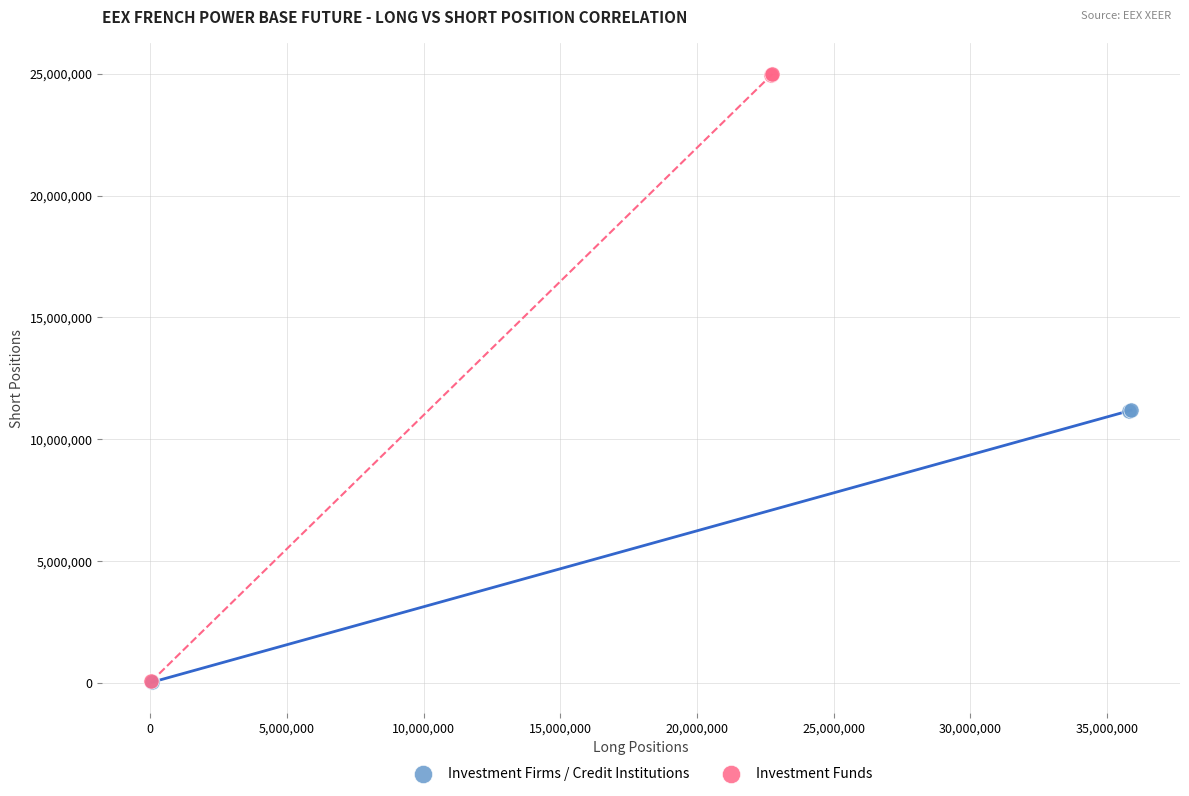

Which series has the largest Y range (max minus min)?

Investment Funds